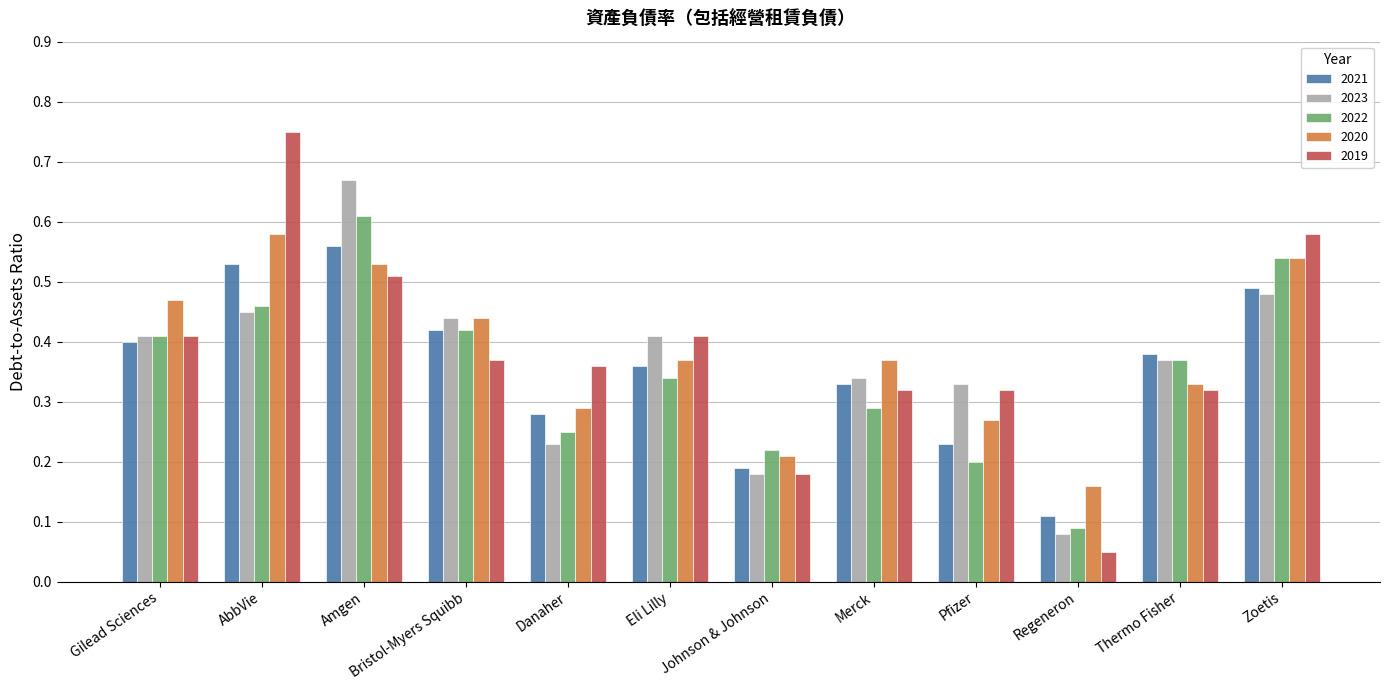

What is the sum of all 2019 values?

4.6